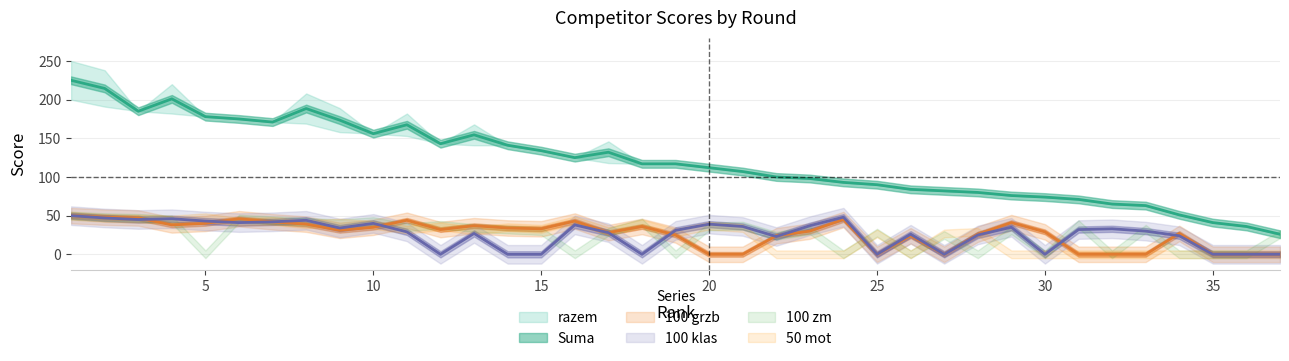

Which series has the largest range (max minus min)?

razem